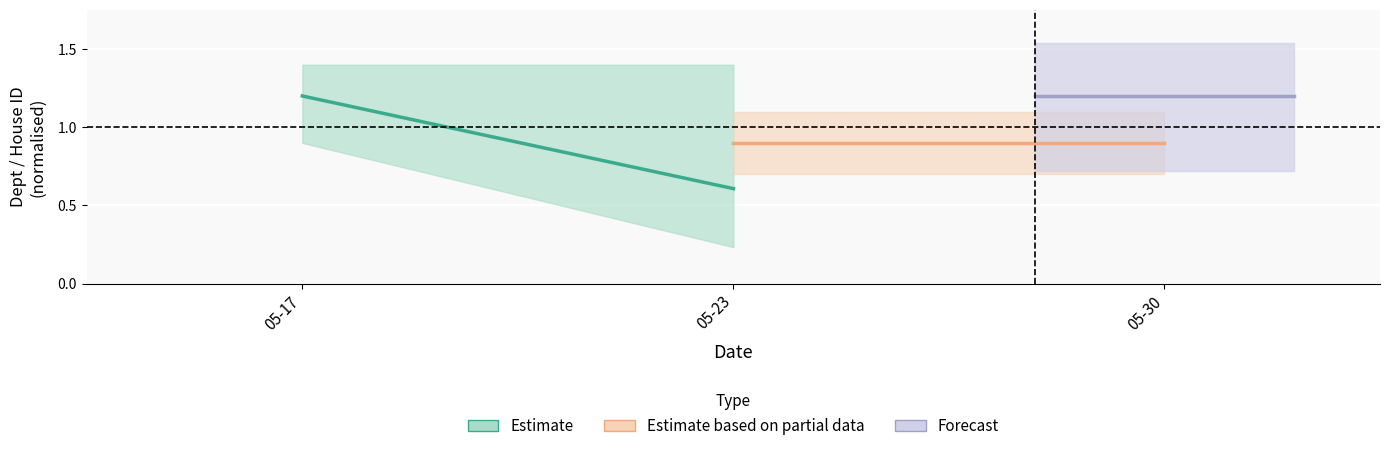

Count the number of data series in this chart.

3